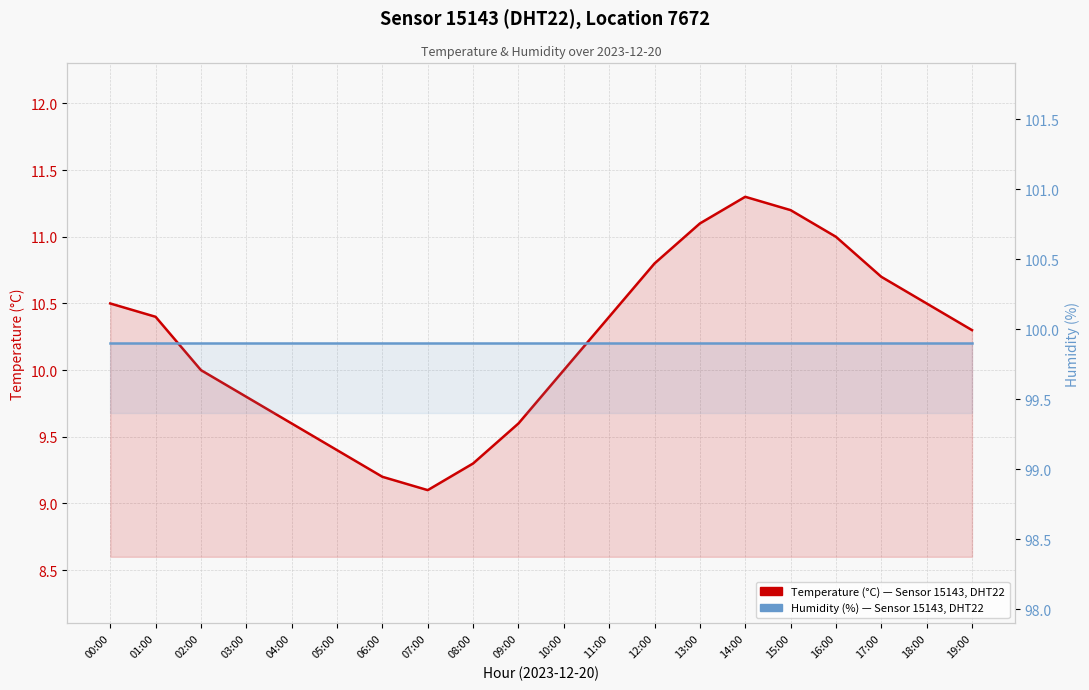

What is the difference between the second highest and second lowest values in the temperature series?

2.0